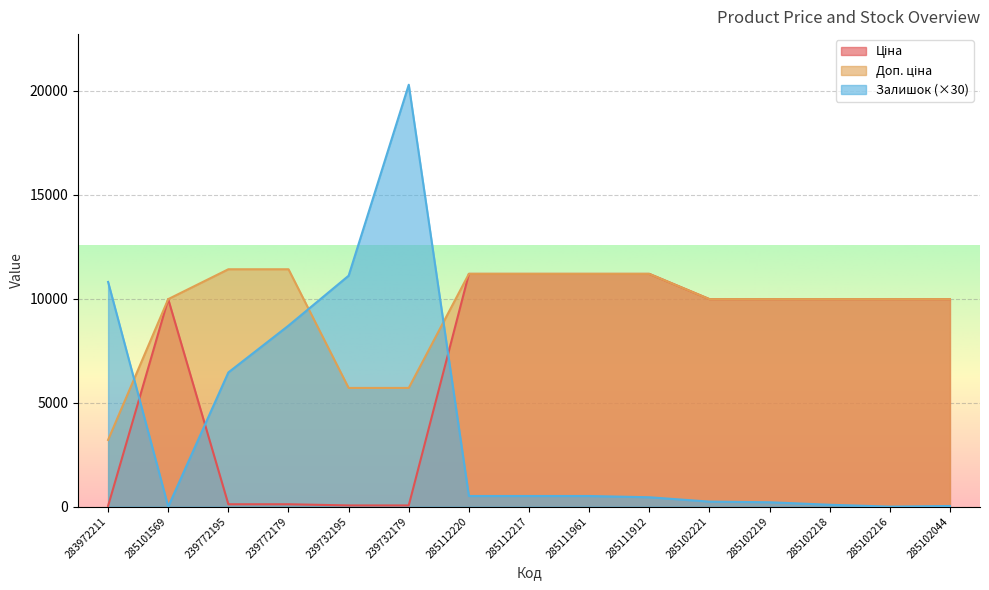

At which label does Залишок first exceed 510?

283972211